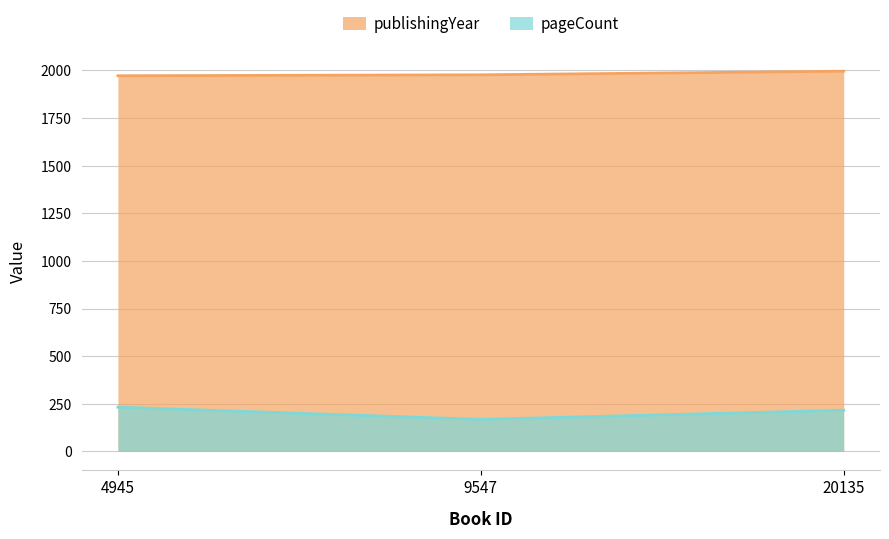

Rank the series by their maximum value, from lowest to highest.

pageCount, publishingYear